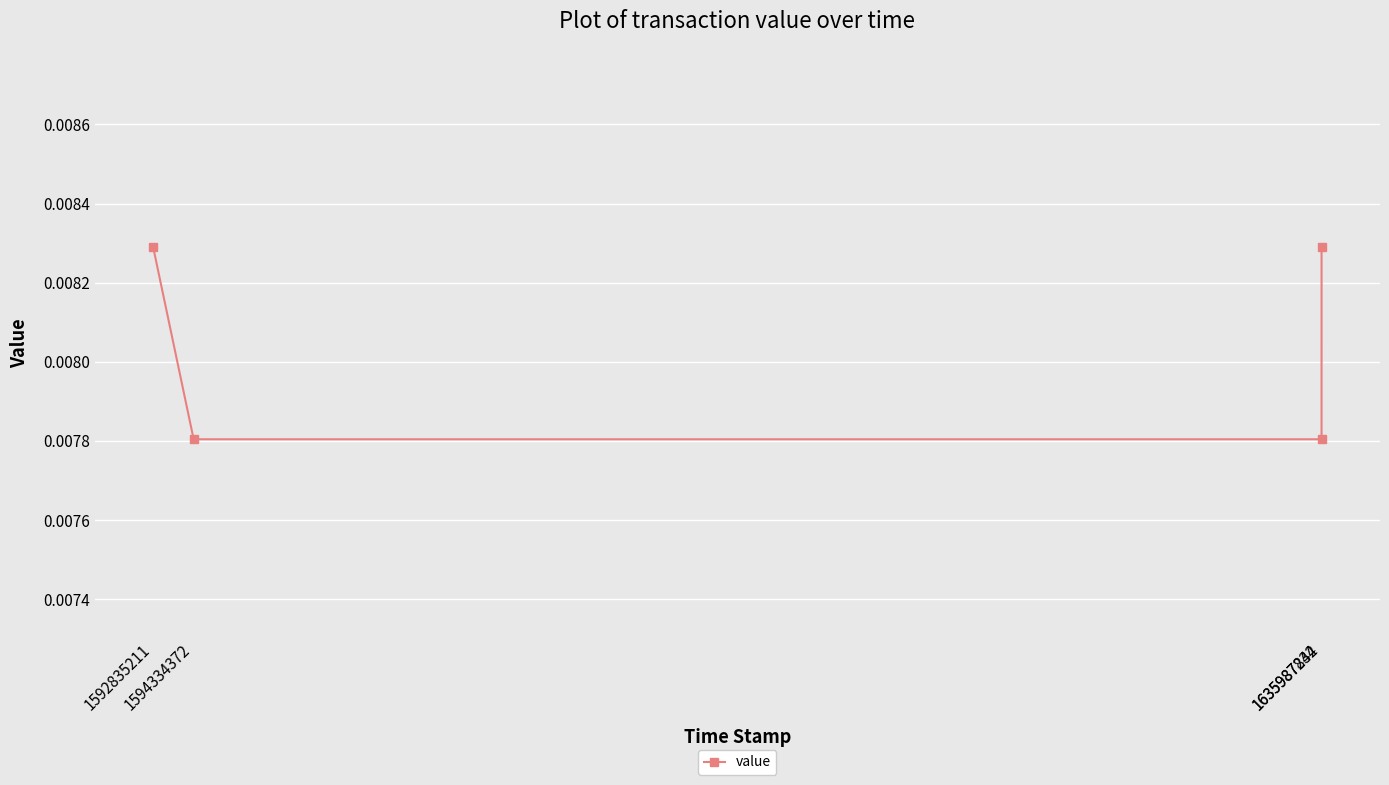

Count the values in the range 0 to 1.

4